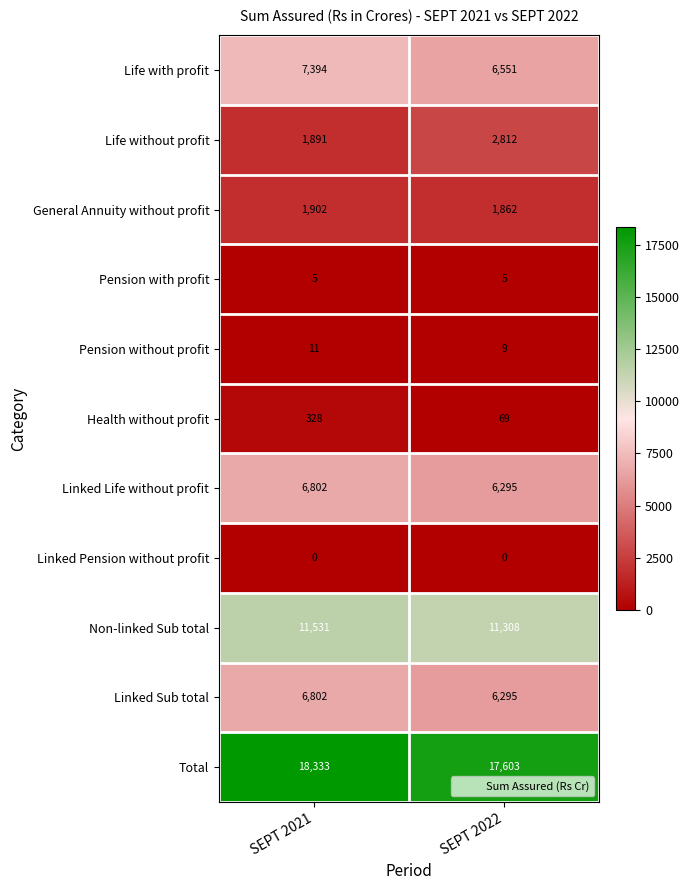

What is the maximum value for General Annuity without profit?

1902